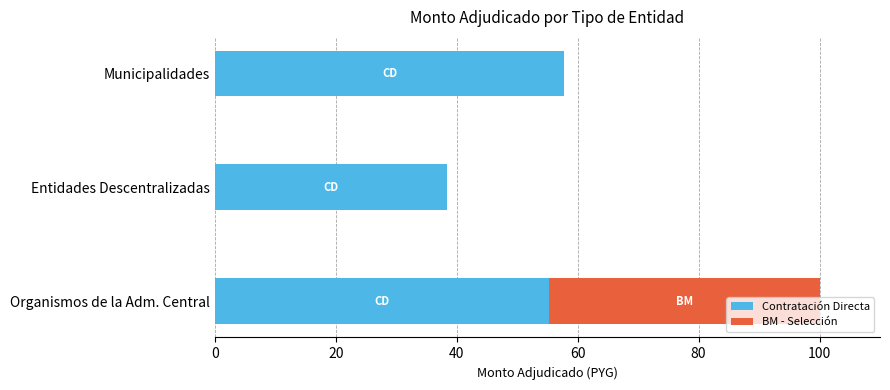

What is the approximate value of Contratación Directa at Entidades Descentralizadas?

38.3